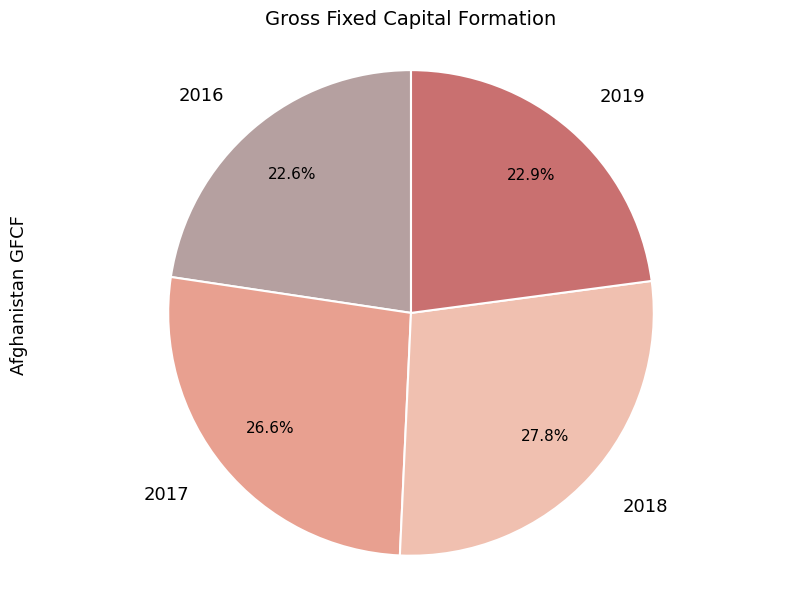

Does 2016 represent more than half of the total?

No